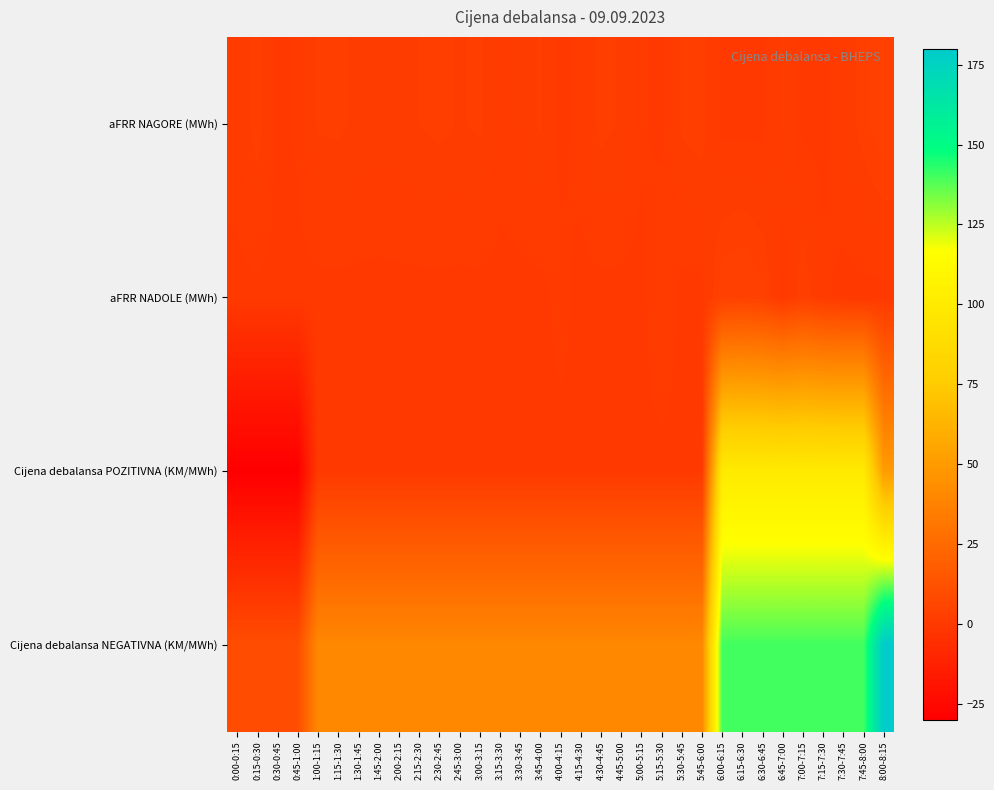

What is the maximum value shown in the chart?

180.0